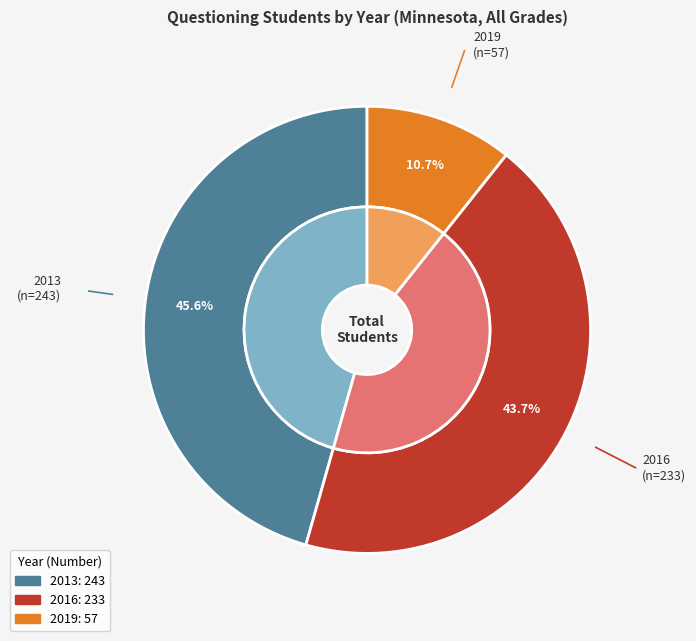

To the nearest percent, what is the combined percentage of 2016 and 2019?

54%